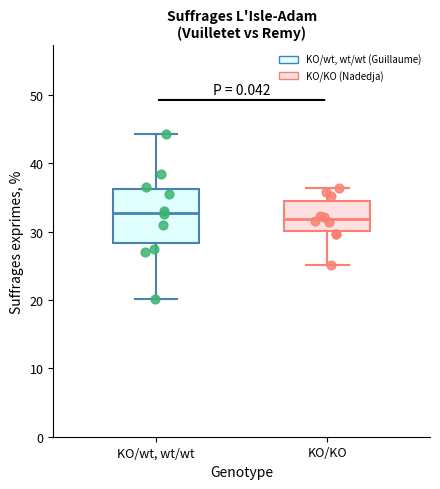

Where is the upper edge of the box for KO/wt, wt/wt on the y-axis? The values are not printed on the chart, so give them approximately, as read against the axis.

36